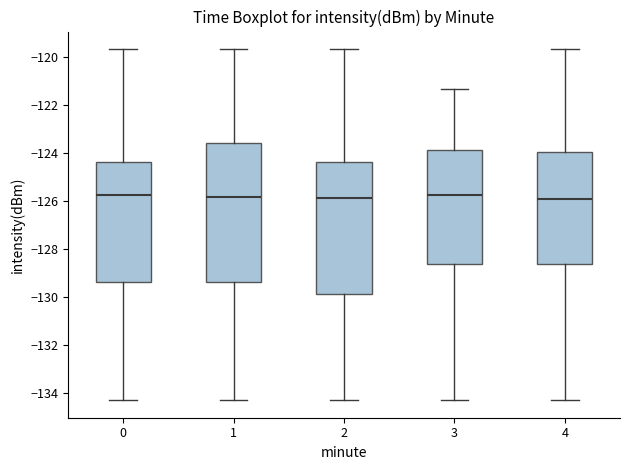

Which box is the tallest, from its lower edge to its upper edge?

1